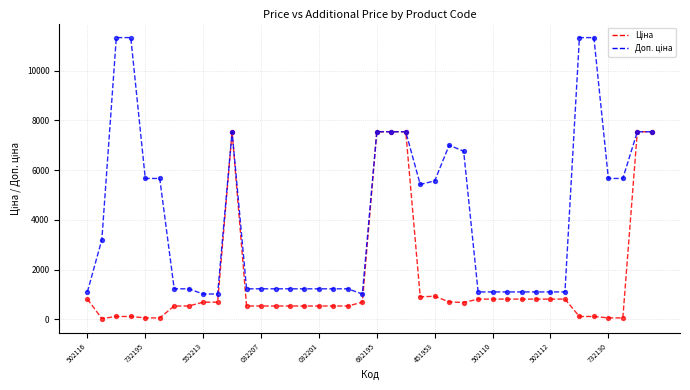

What is the greatest value displayed?

11334.0